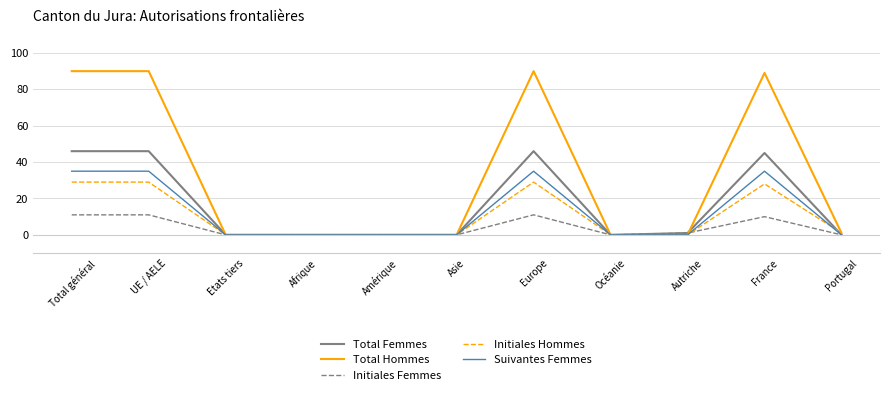

Which series has the largest range (max minus min)?

Total Hommes